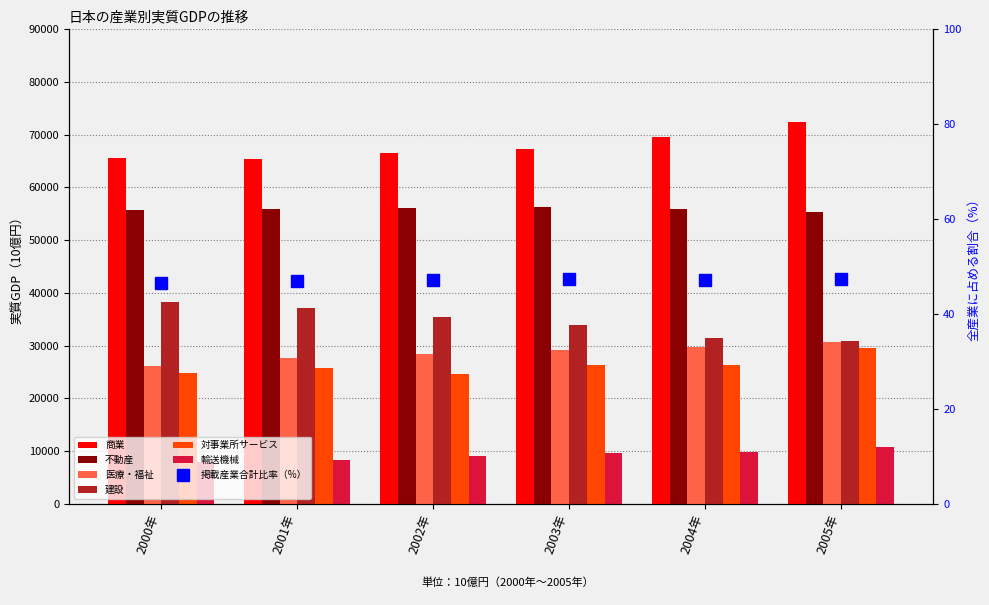

Are the bars horizontal?

No